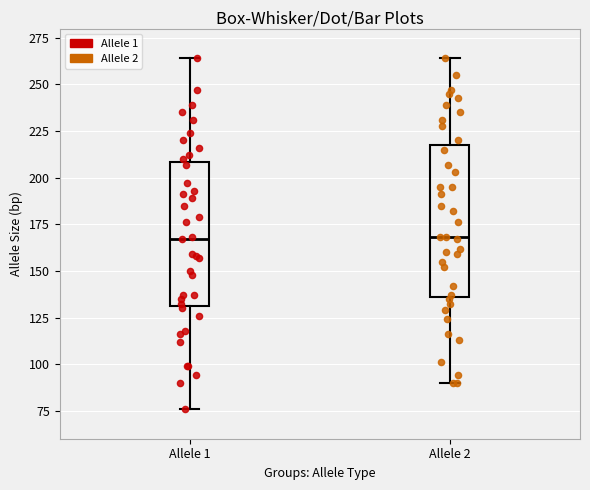

Reading left to right, transcribe this box plot: for each box, give where its median line is, the range the box spans, and where its two whiskers end, as read against the y-axis. The values are not printed on the chart, so give them approximately, as read against the axis.

Allele 1: median 165, box 130 to 210, whiskers 75 to 265
Allele 2: median 170, box 135 to 220, whiskers 90 to 265